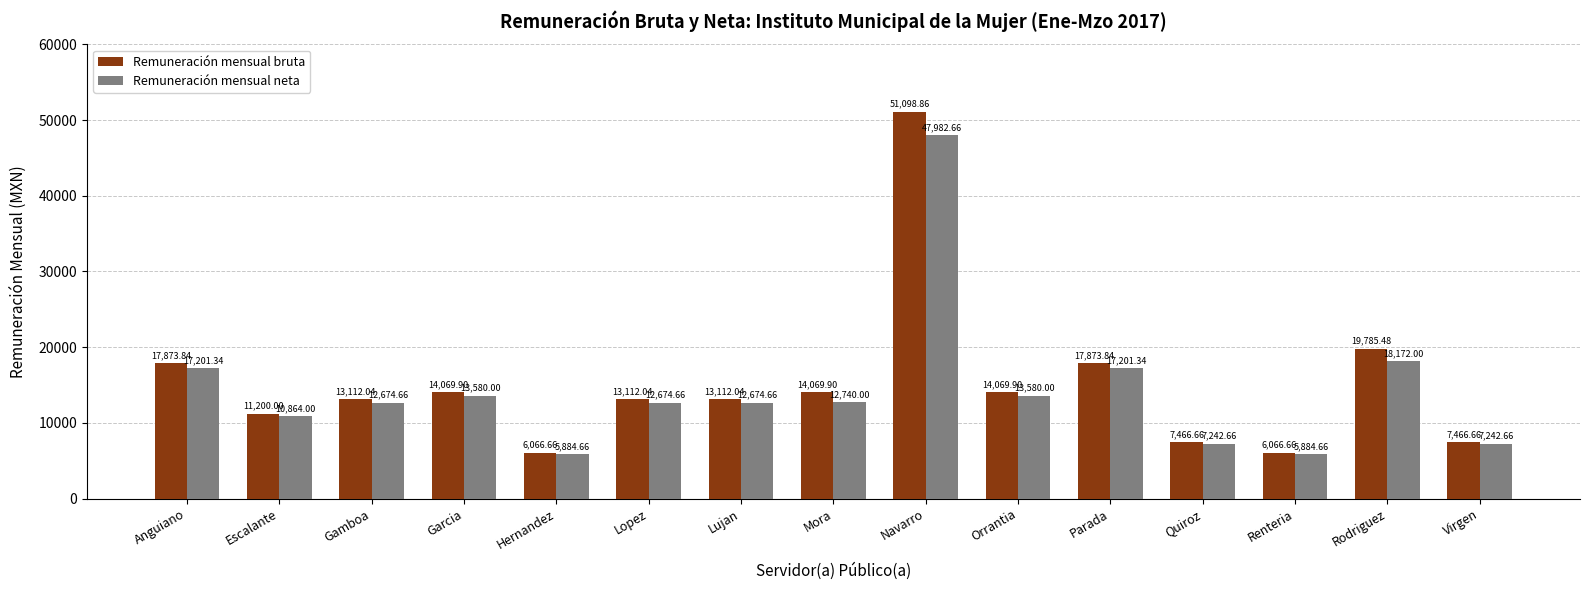

Which series has the widest spread of values?

Remuneración mensual bruta